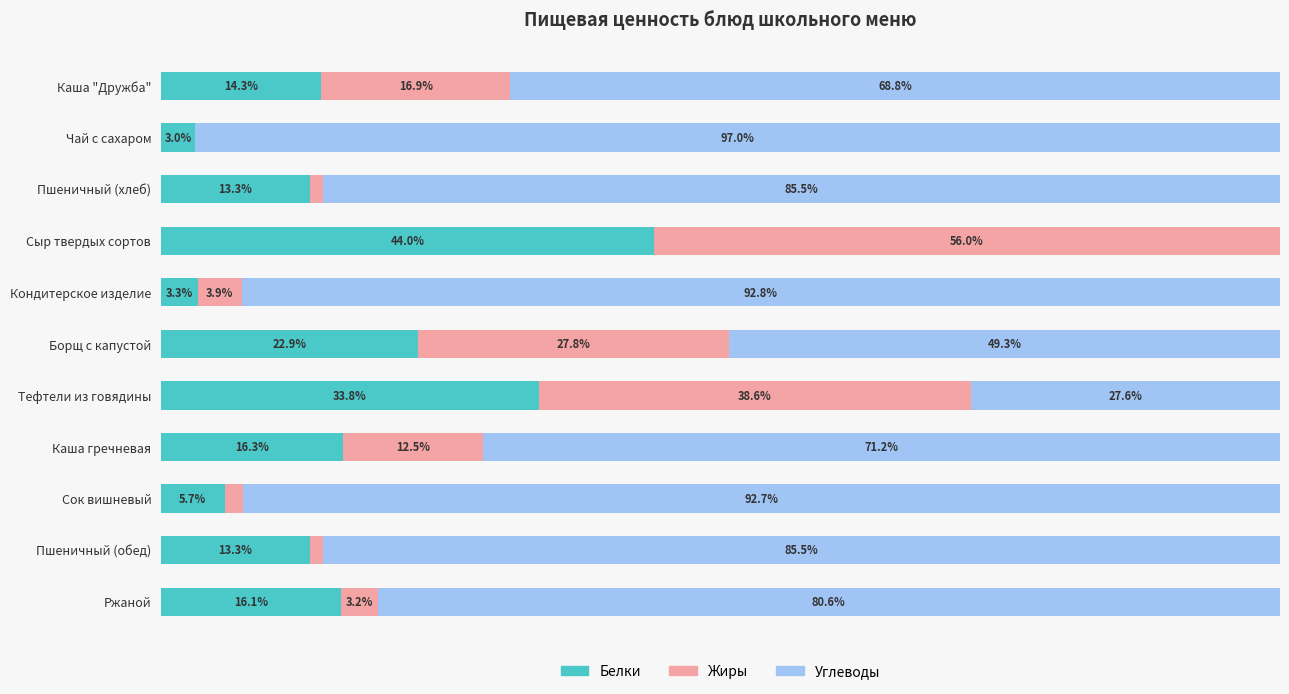

At which label is Белки closest to 23?

Борщ с капустой